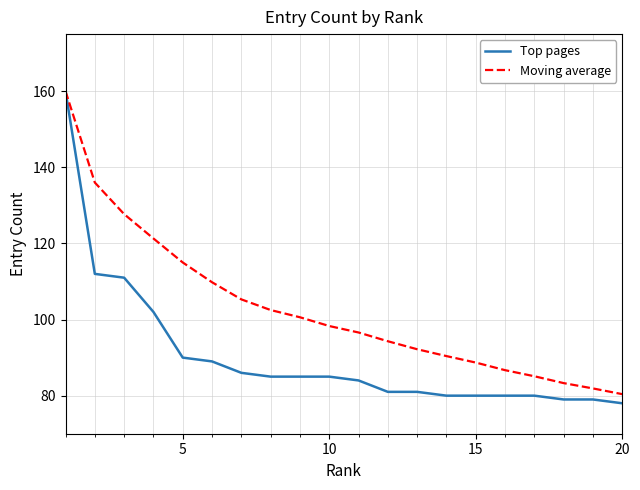

Which series has the largest total across all categories?

Moving average